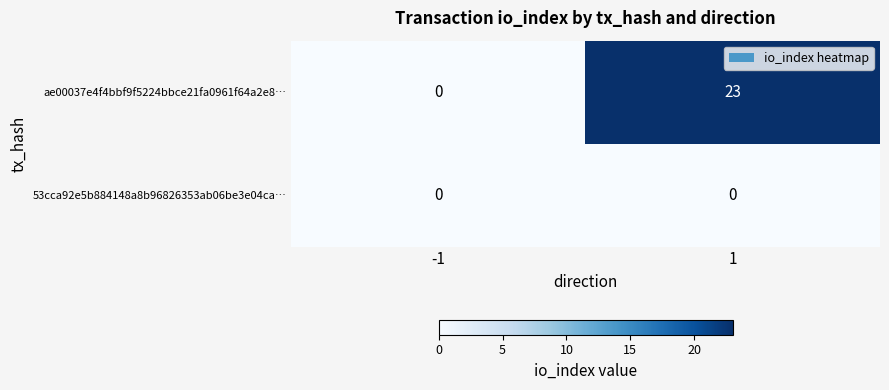

What is the total value across all series at 1?

23